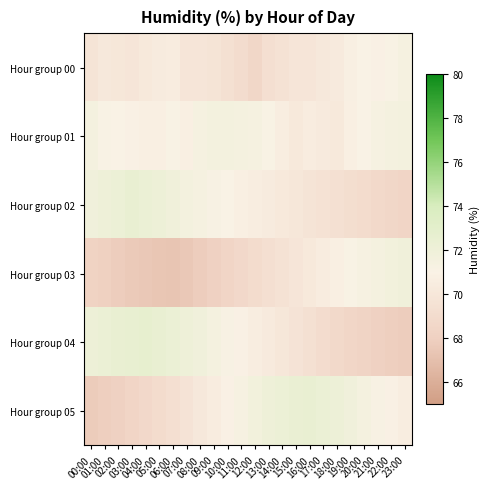

What is the spread (max minus min) of values at 22:00?

3.8